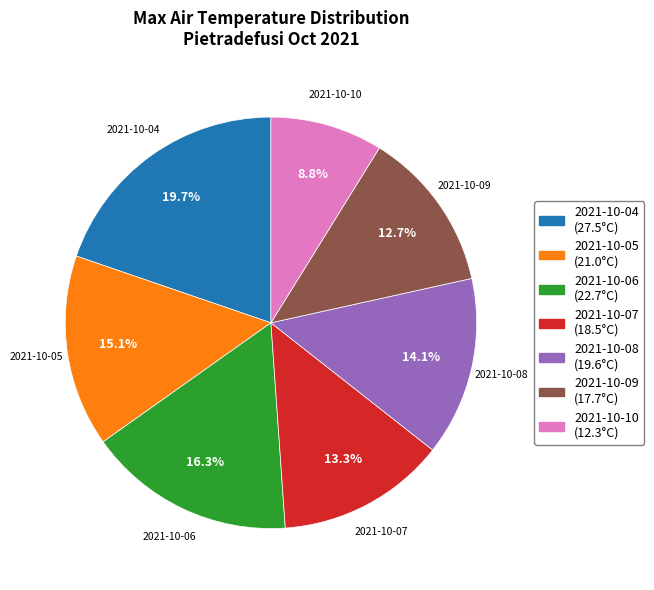

What is the smallest slice in the pie chart?

2021-10-10